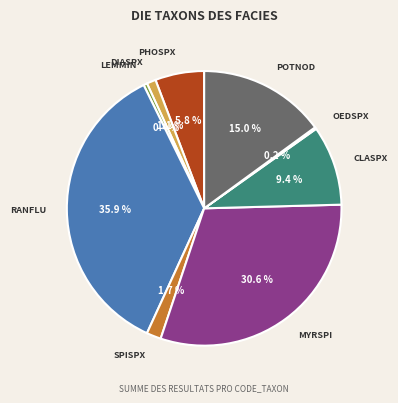

What portion of the pie excludes PHOSPX?

94.2%